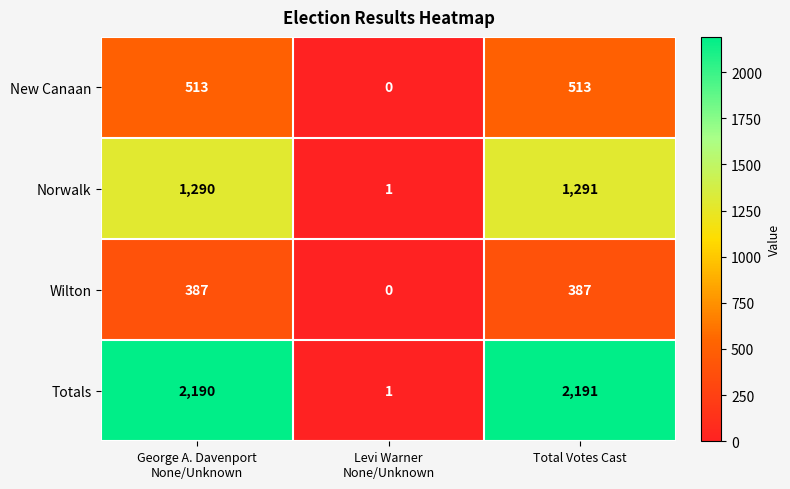

Reading left to right, what are all the values shown in this chart?

New Canaan: 513	0	513
Norwalk: 1290	1	1291
Wilton: 387	0	387
Totals: 2190	1	2191